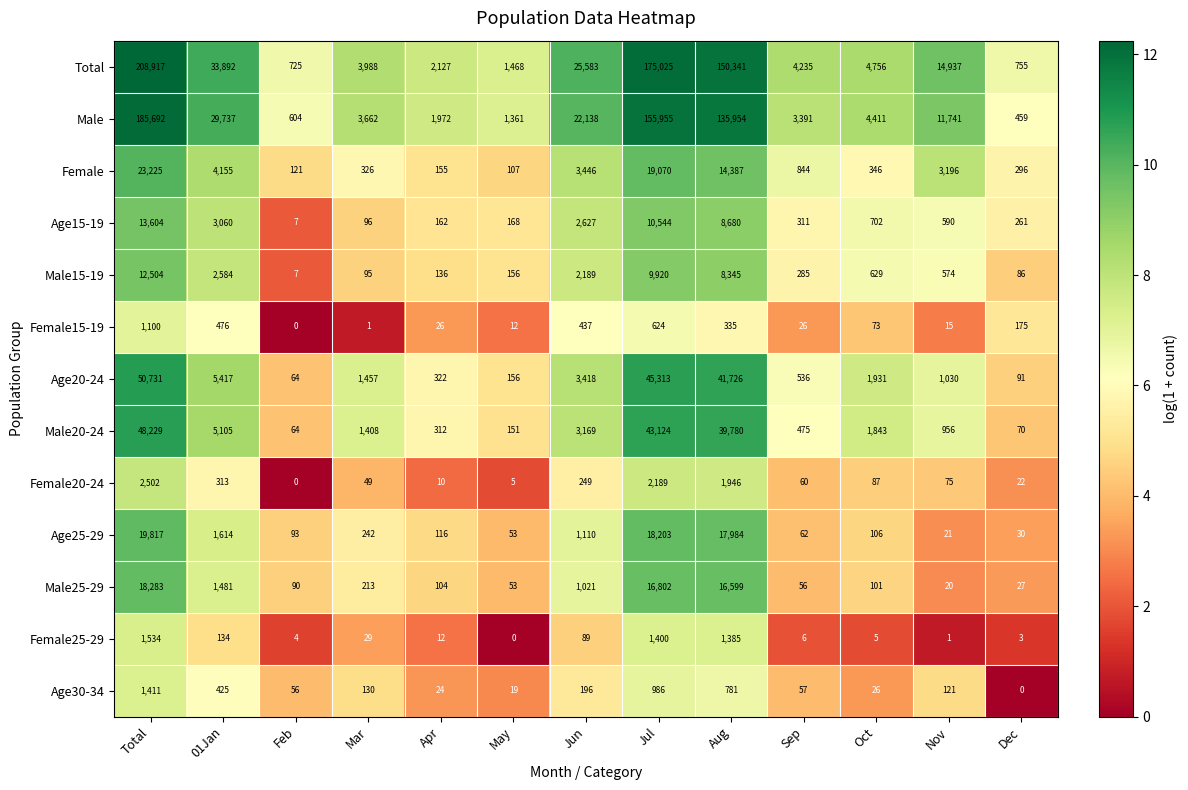

Which category has the highest value across all series?

Total